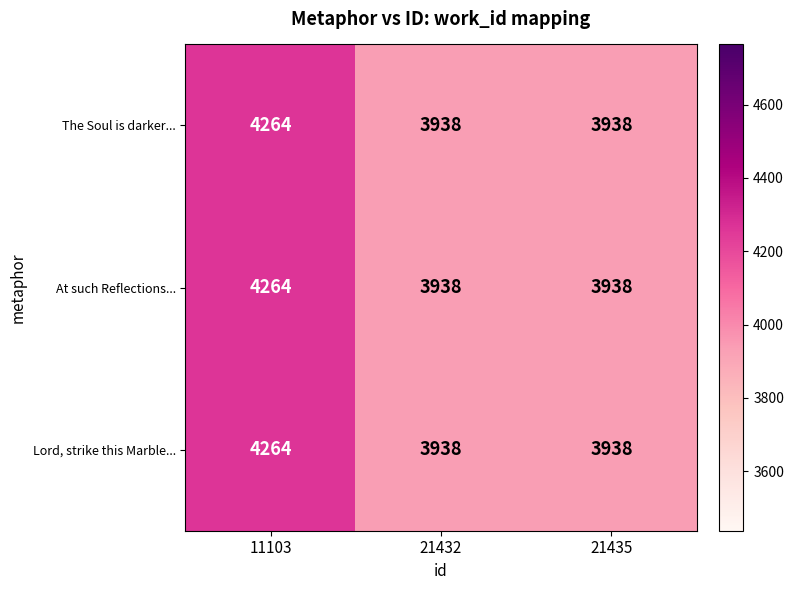

What is the difference between the maximum and minimum values in the At such Reflections... series?

326